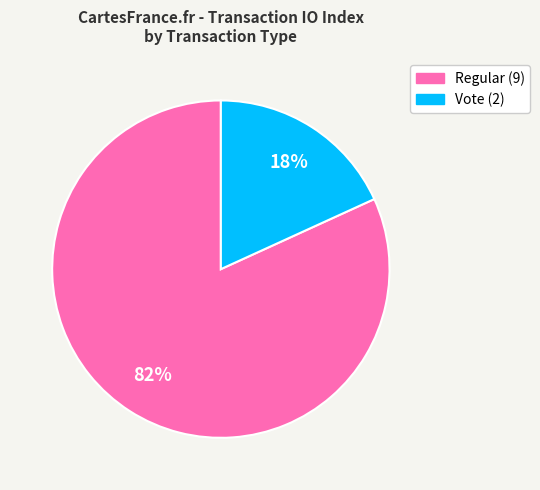

Which has a higher value, Regular (9) or Vote (2)?

Regular (9)